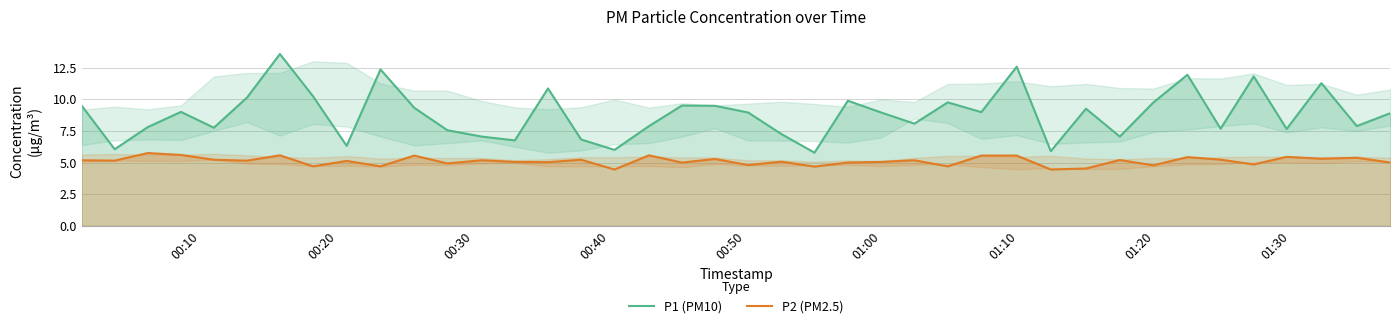

Which series has the largest total across all categories?

P1 (PM10)